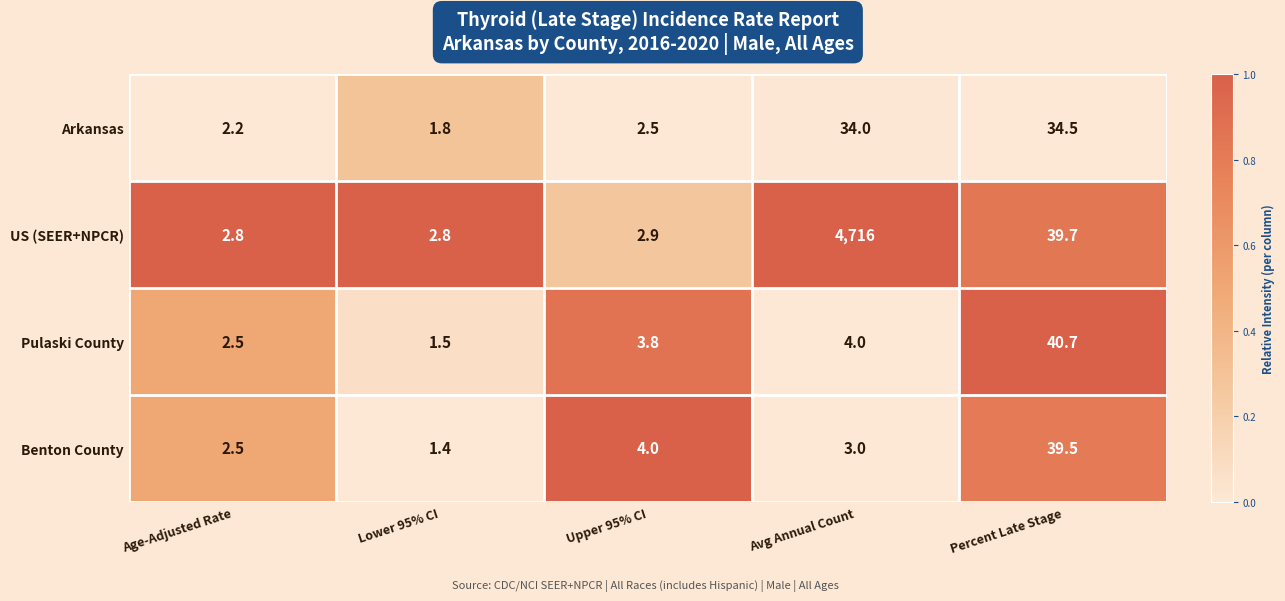

Reading left to right, list all the values displayed in this chart.

Arkansas: Age-Adjusted Rate=2.2	Lower 95% CI=1.8	Upper 95% CI=2.5	Avg Annual Count=34.0	Percent Late Stage=34.5
US (SEER+NPCR): Age-Adjusted Rate=2.8	Lower 95% CI=2.8	Upper 95% CI=2.9	Avg Annual Count=4716.0	Percent Late Stage=39.7
Pulaski County: Age-Adjusted Rate=2.5	Lower 95% CI=1.5	Upper 95% CI=3.8	Avg Annual Count=4.0	Percent Late Stage=40.7
Benton County: Age-Adjusted Rate=2.5	Lower 95% CI=1.4	Upper 95% CI=4.0	Avg Annual Count=3.0	Percent Late Stage=39.5